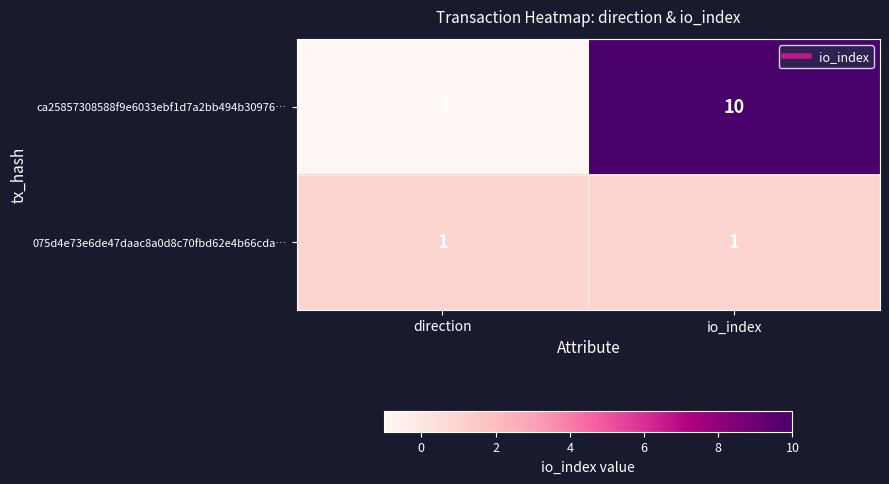

At how many categories does at least one series exceed 0?

2